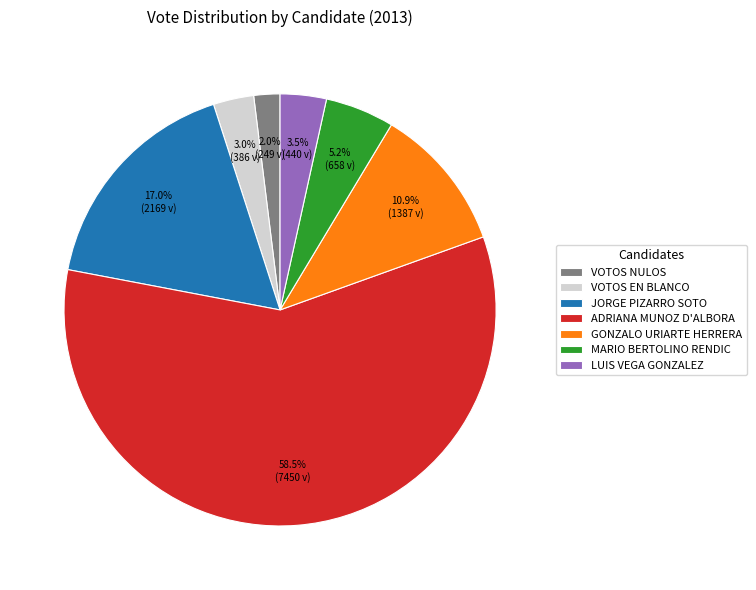

How many slices are in this pie chart?

7